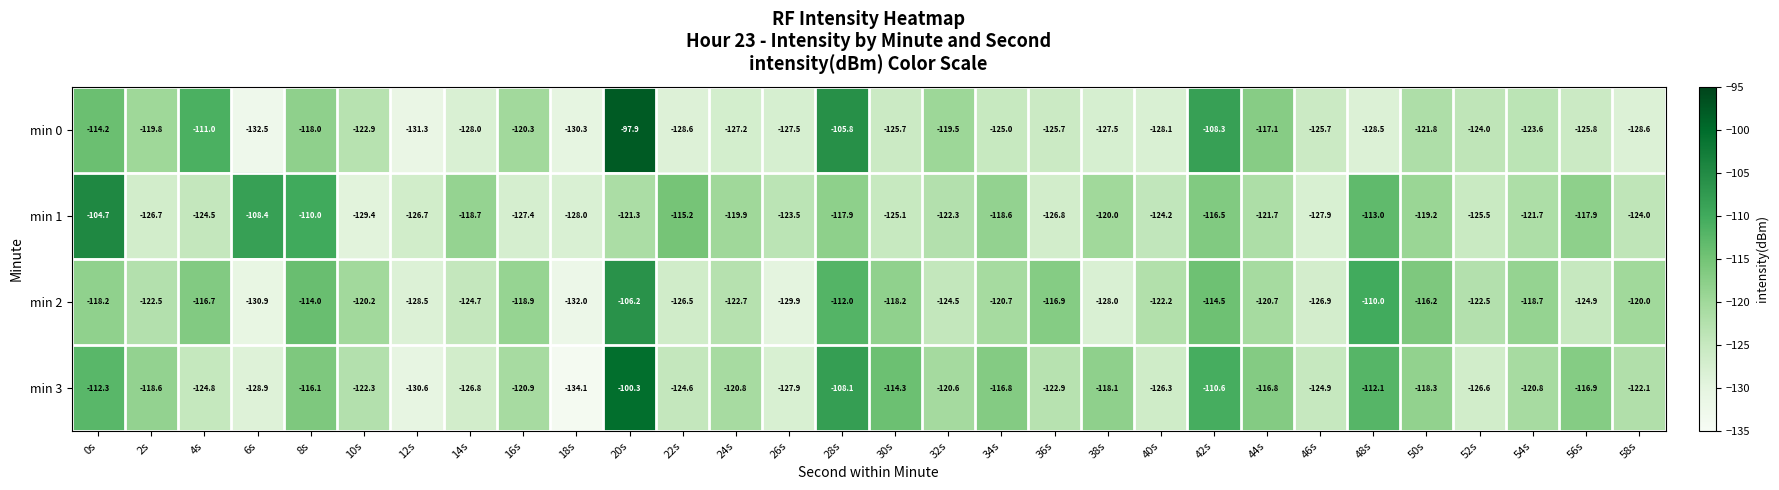

At 38s, list the series in order from smallest to largest.

min 2, min 0, min 1, min 3